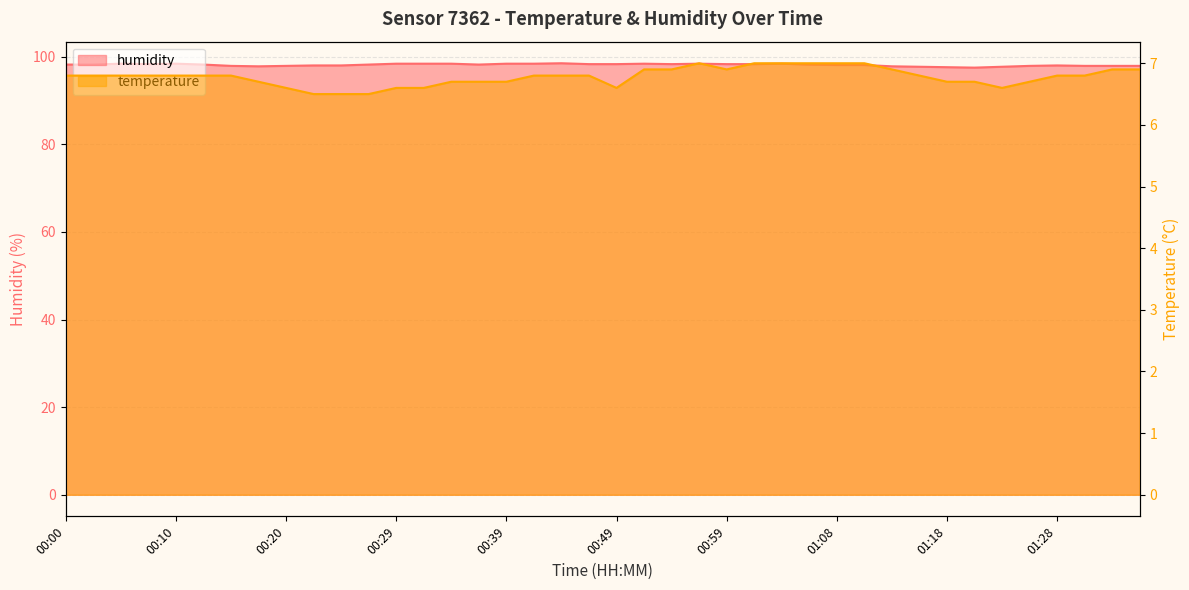

What value does the humidity series have at 00:20?

97.9